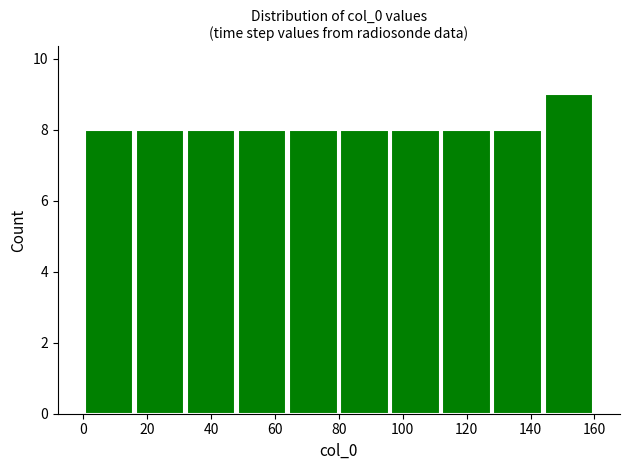

How tall is the bar that spans 16 to 32 on the x-axis? The values are not printed on the chart, so give them approximately, as read against the axis.

8